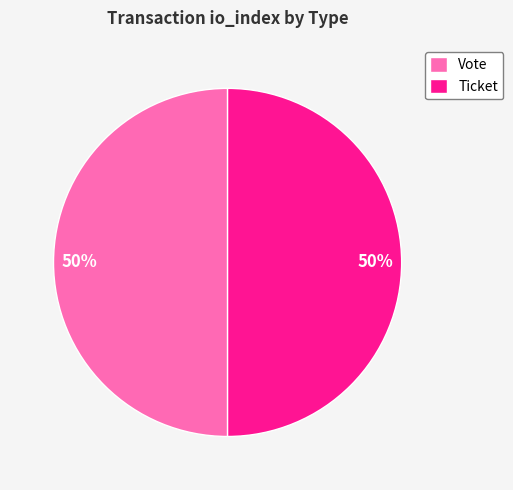

To the nearest percent, what is the difference between the largest and smallest slice percentages?

0%